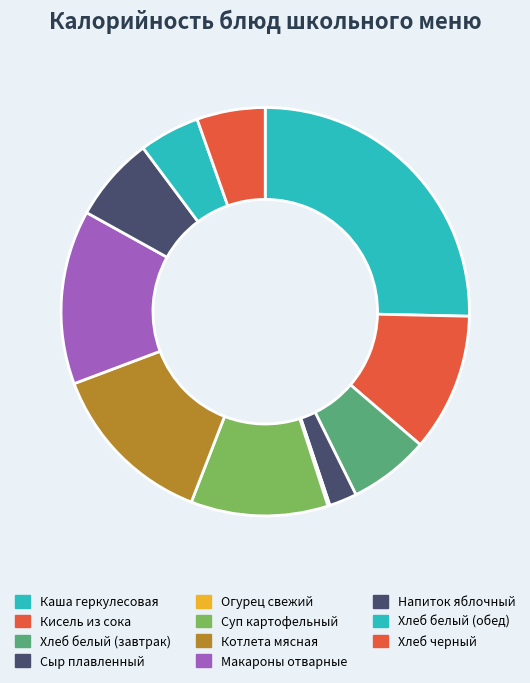

The Хлеб белый (завтрак) slice represents 15% of the pie. True or false?

False